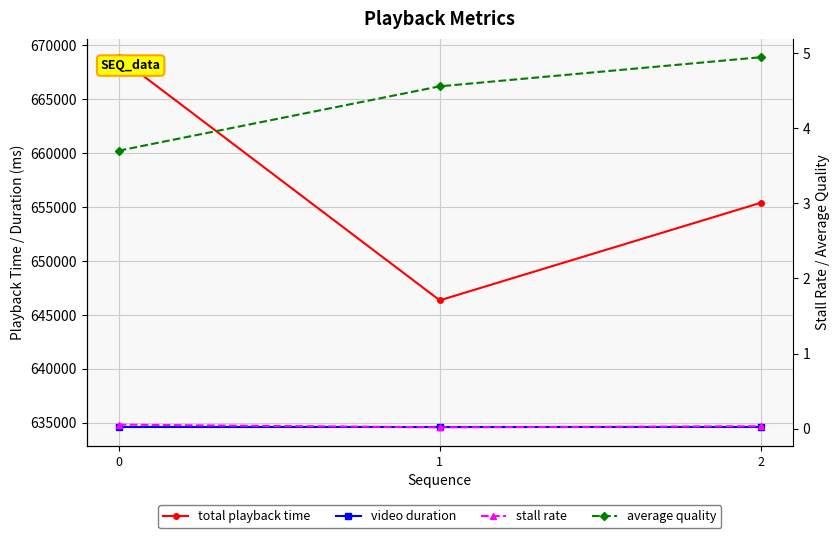

The total playback time series shows 655402.0 at 2. True or false?

True